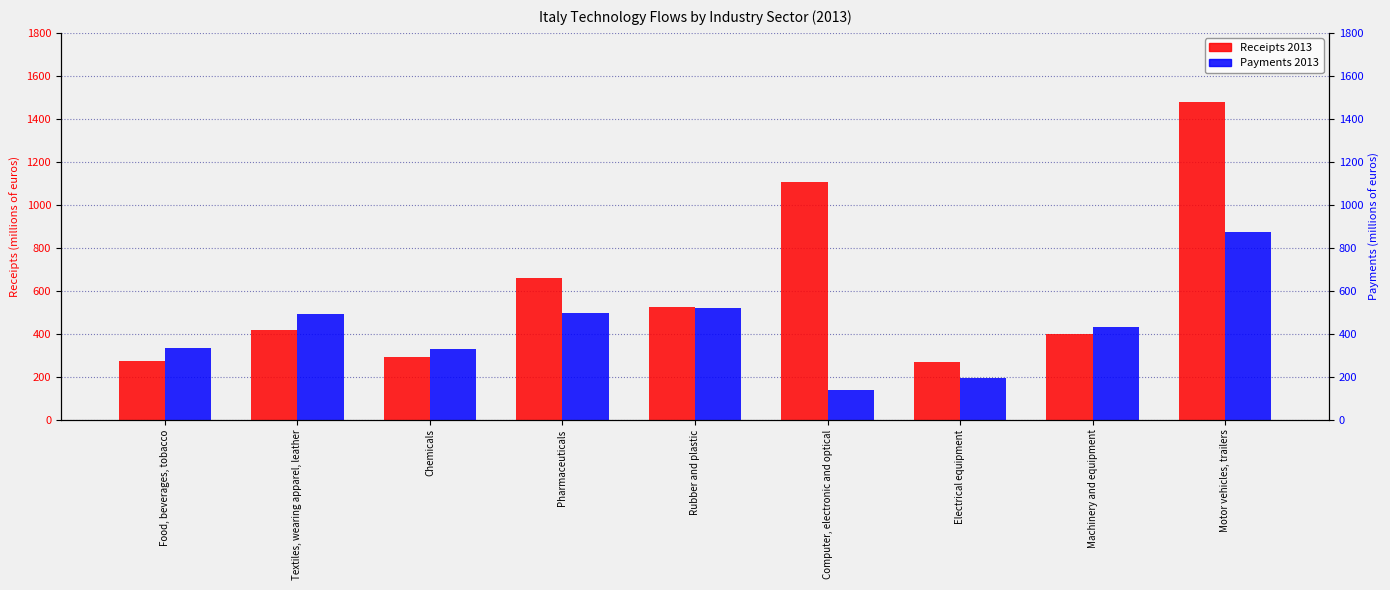

What is the average value of the Payments 2013 series?

423.0